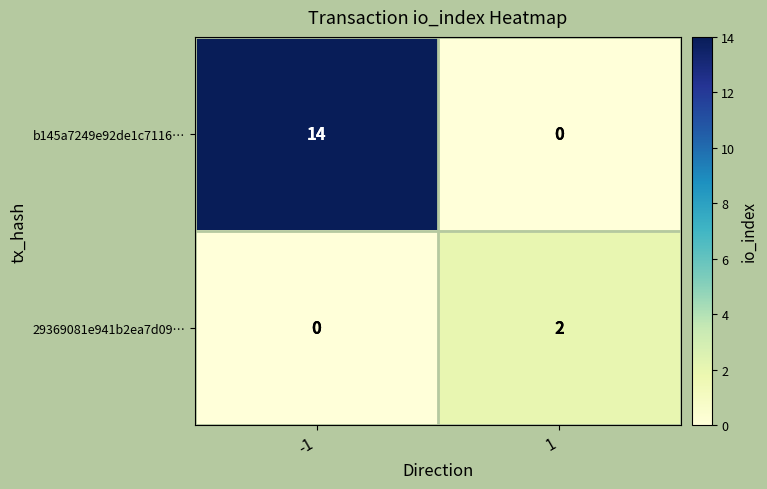

What is the difference between the highest and lowest values at 1?

2